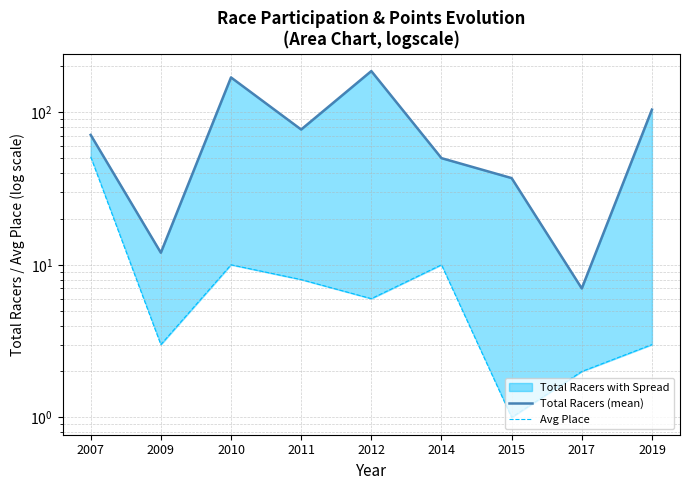

Reading left to right, list all the values displayed in this chart.

Total Racers (mean): 71	12	169	77	186	50	37	7	104
Avg Place: 51	3	10	8	6	10	1	2	3